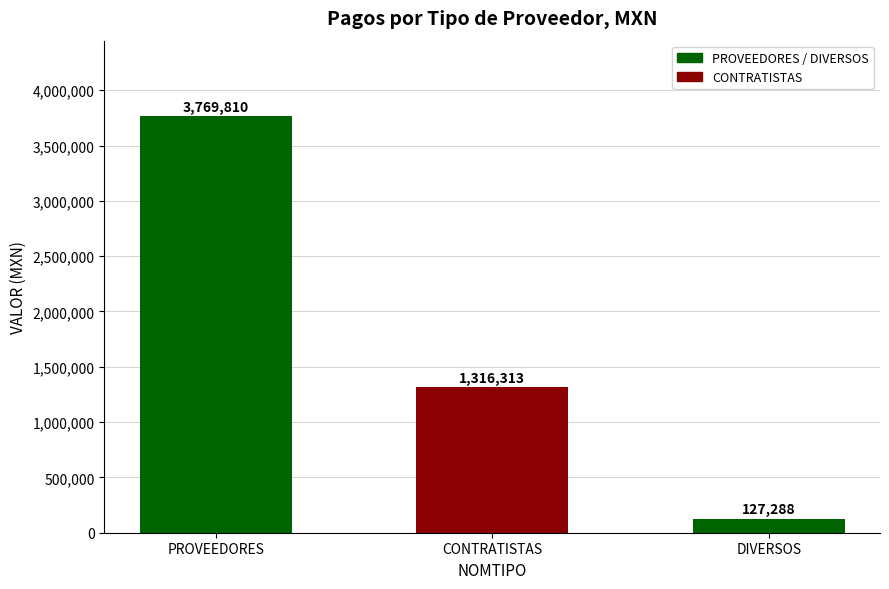

How many values are below 1316312?

1